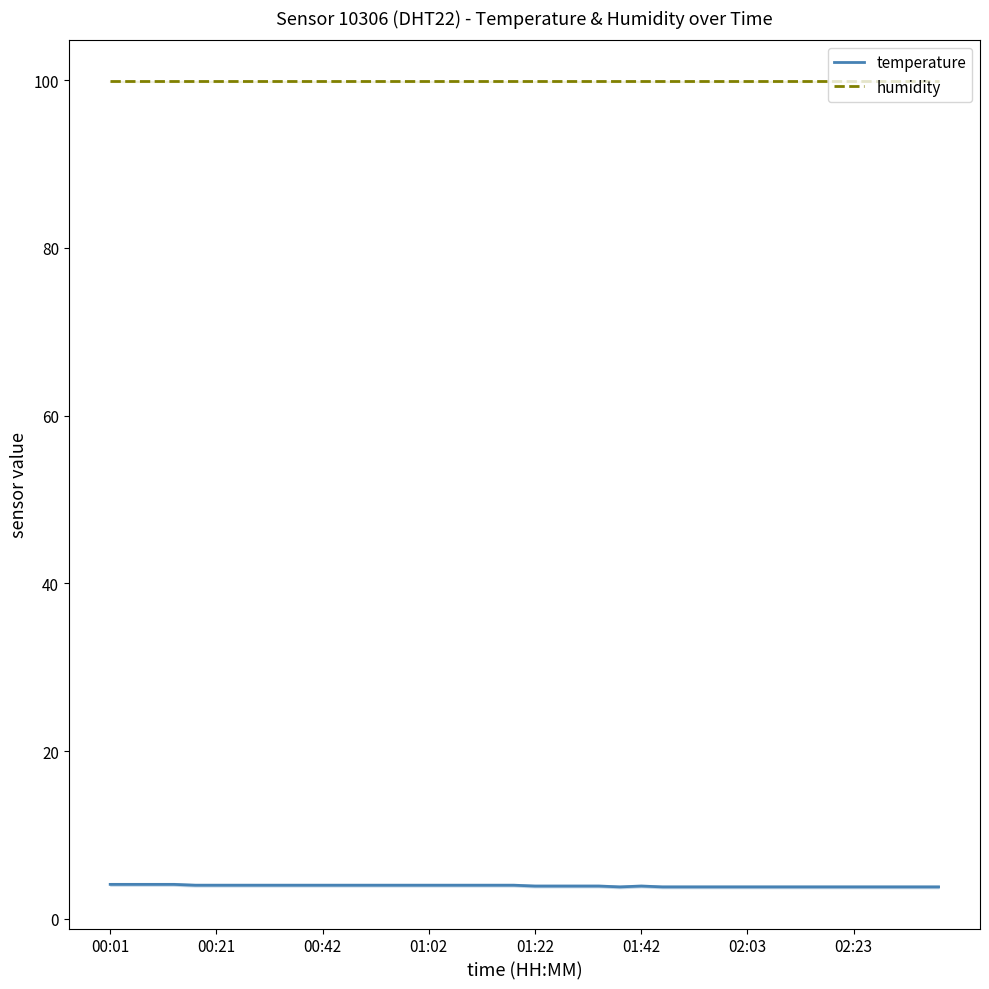

What is the spread (max minus min) of values at 23?

96.0